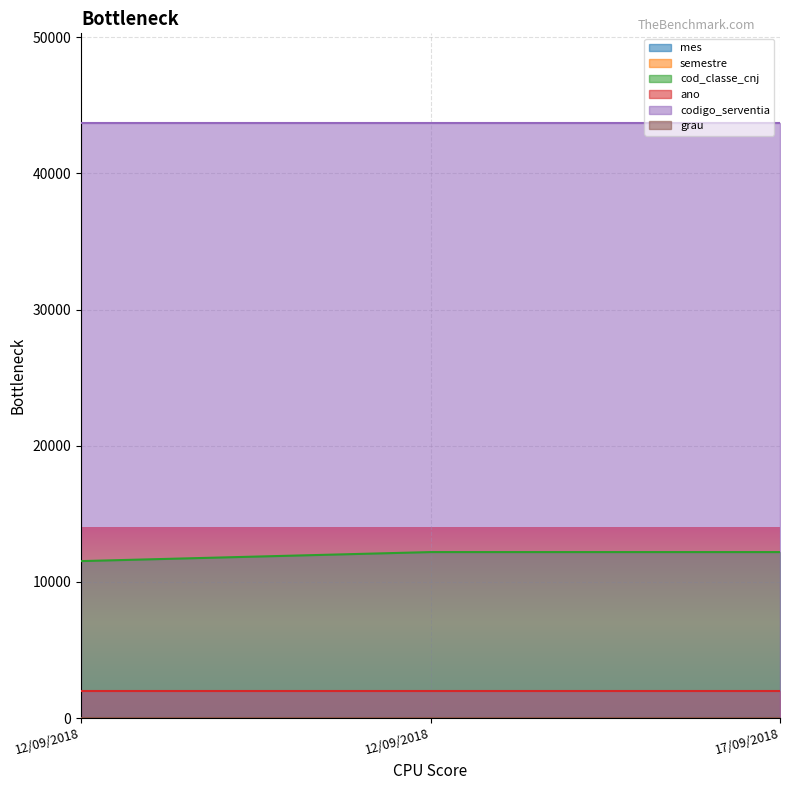

Between 12/09/2018 and 17/09/2018, which series saw the biggest shift?

cod_classe_cnj